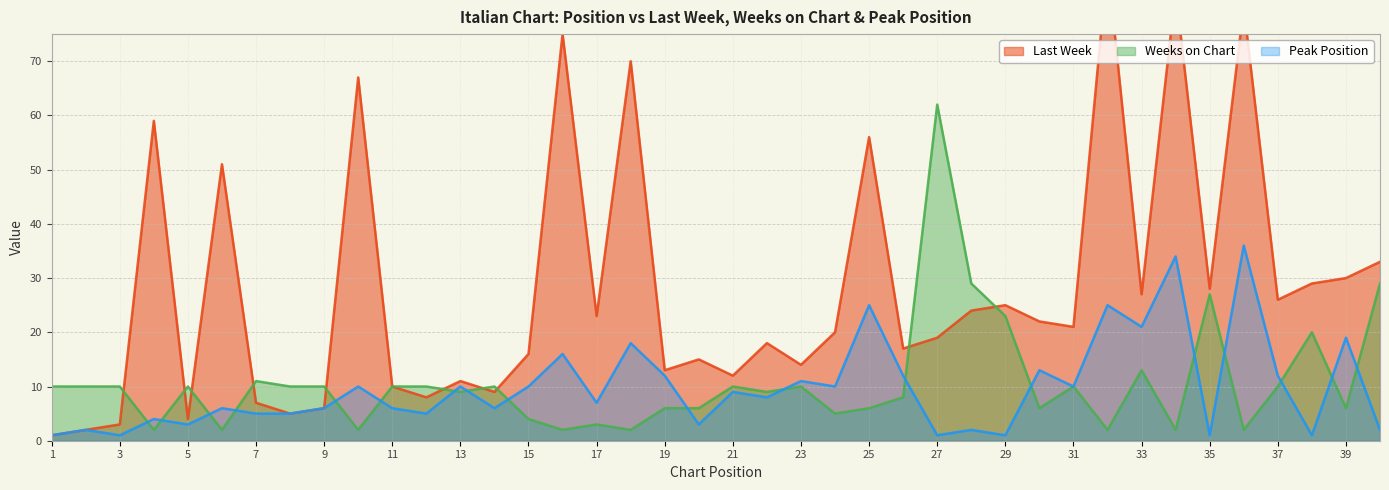

The Last Week series shows 3 at 7. True or false?

False